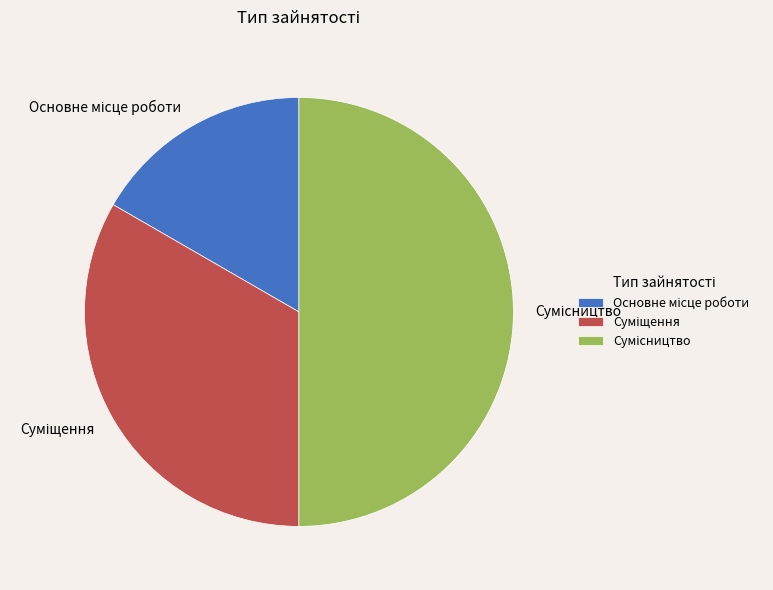

The Суміщення slice represents 33% of the pie. True or false?

True